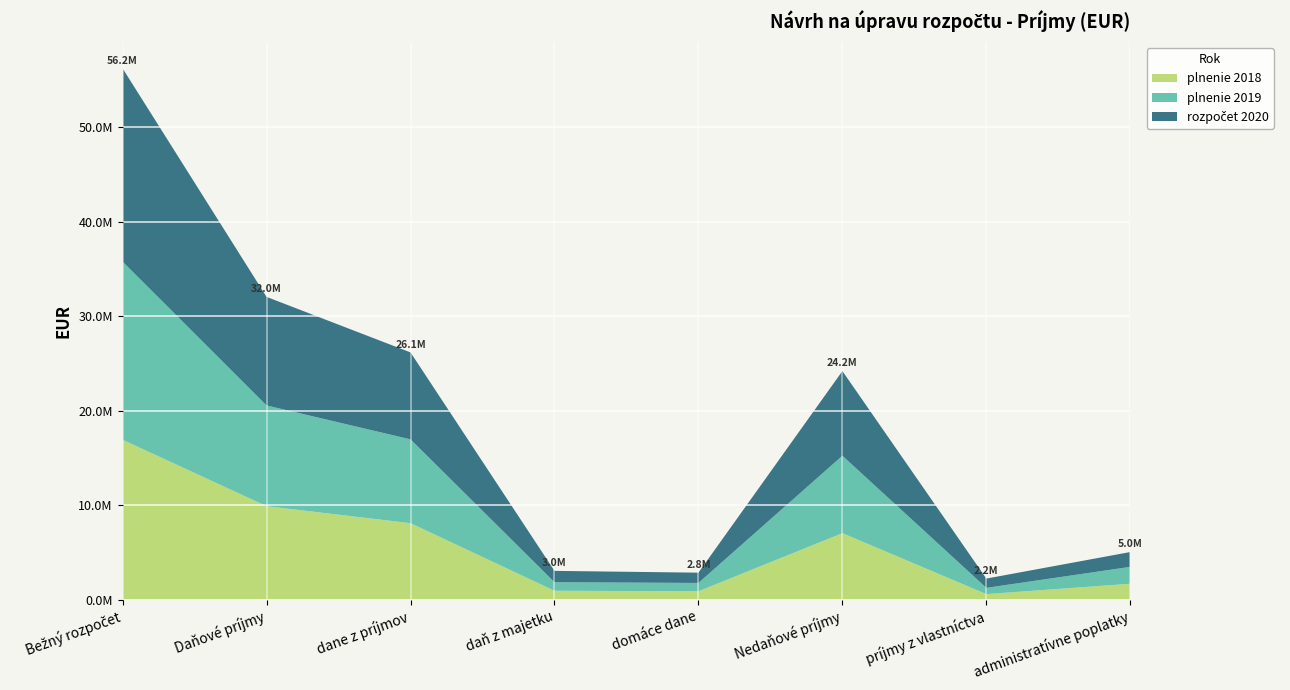

Reading right to left, what are all the values shown in this chart?

plnenie 2018: 1670319.6	574057.5	7022899.5	872499.1	928464.0	8078502.6	9879465.7	16902365.1
plnenie 2019: 1787711.8	660273.4	8190544.3	882595.5	903628.8	8870087.5	10656311.8	18846856.1
rozpočet 2020: 1568000.0	983050.0	8962080.0	1088000.0	1200000.0	9200000.0	11488000.0	20450080.0